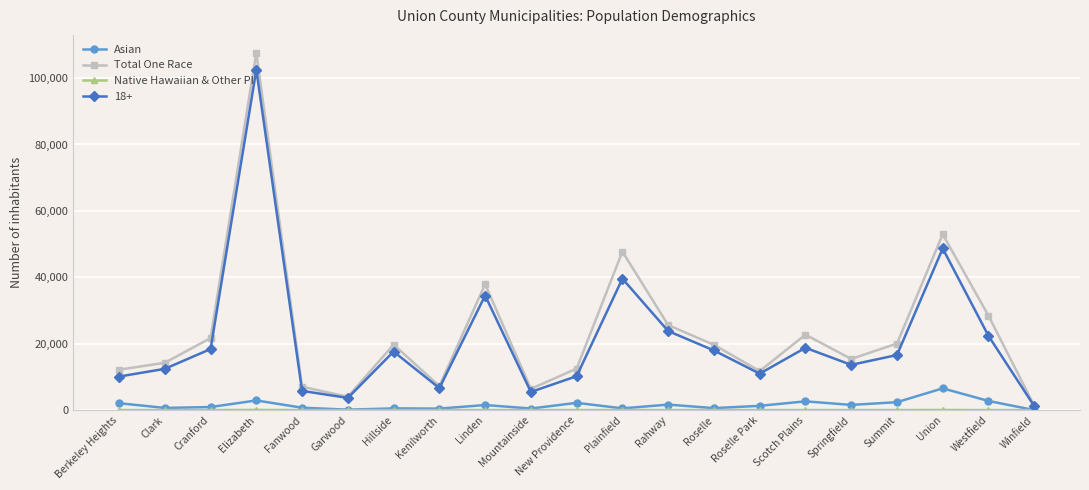

At which category does Asian reach its first local peak?

Elizabeth